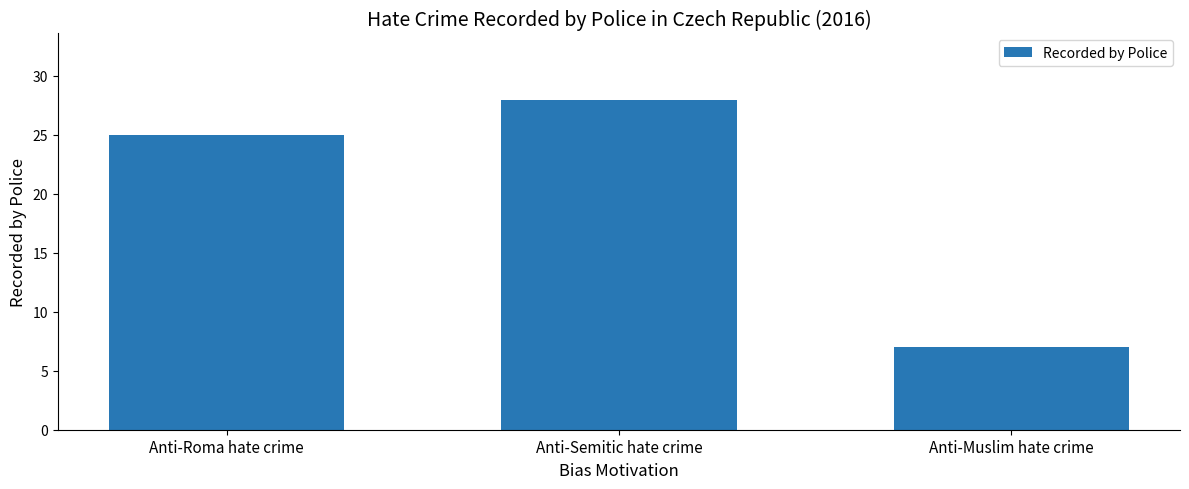

List the labels in order of value, largest first.

Anti-Semitic hate crime, Anti-Roma hate crime, Anti-Muslim hate crime